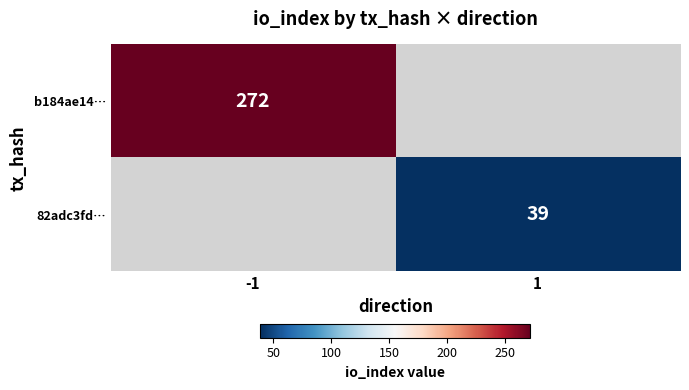

Is it true that 82adc3fd… equals 39 at 1?

True